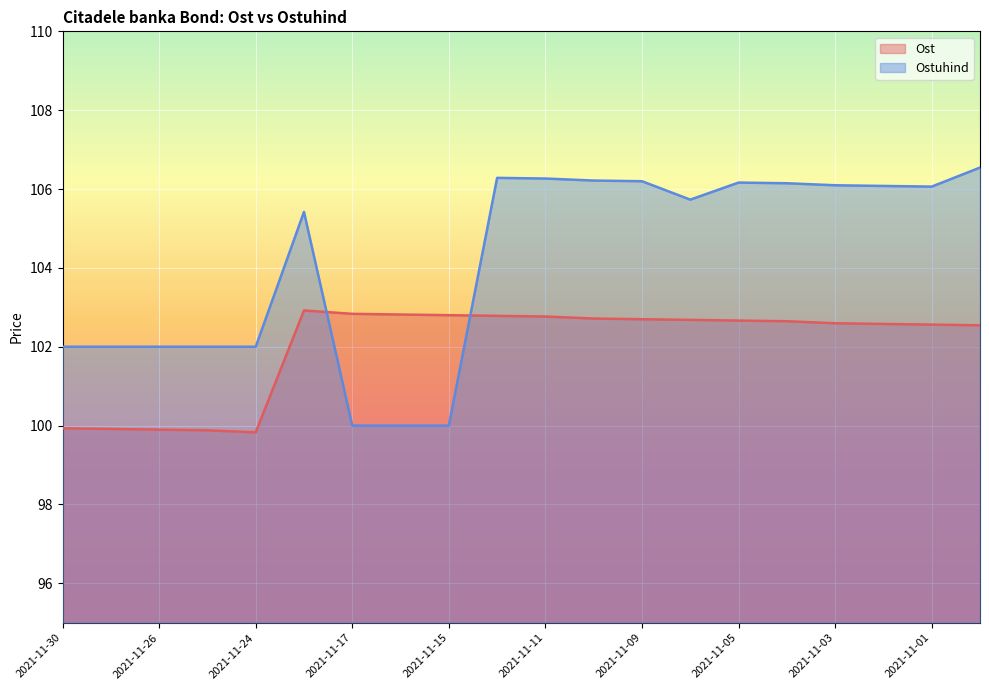

At which category does Ost reach its first local valley?

2021-11-24